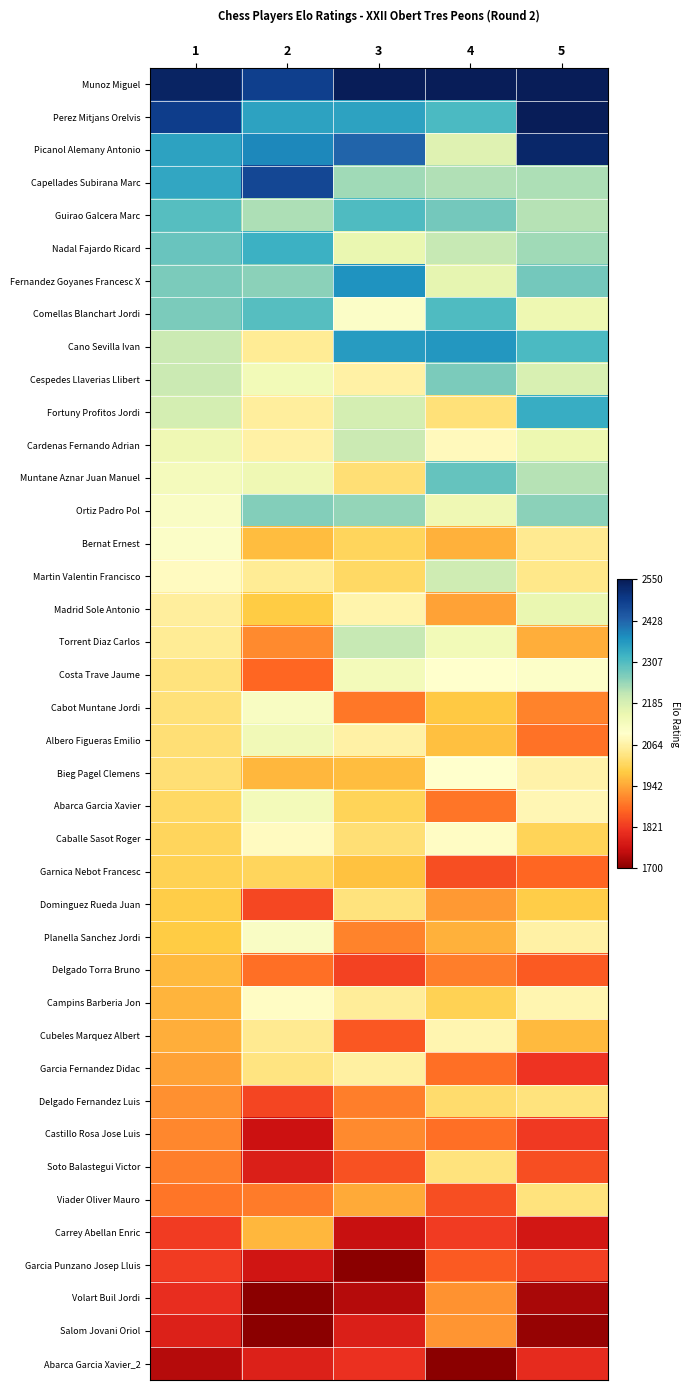

Rank the series by their maximum value, from lowest to highest.

Abarca Garcia Xavier_2, Garcia Punzano Josep Lluis, Castillo Rosa Jose Luis, Volart Buil Jordi, Salom Jovani Oriol, Carrey Abellan Enric, Delgado Torra Bruno, Garnica Nebot Francesc, Dominguez Rueda Juan, Viader Oliver Mauro, Delgado Fernandez Luis, Soto Balastegui Victor, Garcia Fernandez Didac, Cubeles Marquez Albert, Caballe Sasot Roger, Campins Barberia Jon, Bieg Pagel Clemens, Bernat Ernest, Planella Sanchez Jordi, Cabot Muntane Jordi, Costa Trave Jaume, Abarca Garcia Xavier, Albero Figueras Emilio, Madrid Sole Antonio, Martin Valentin Francisco, Cardenas Fernando Adrian, Torrent Diaz Carlos, Ortiz Padro Pol, Cespedes Llaverias Llibert, Muntane Aznar Juan Manuel, Comellas Blanchart Jordi, Guirao Galcera Marc, Nadal Fajardo Ricard, Fortuny Profitos Jordi, Cano Sevilla Ivan, Fernandez Goyanes Francesc X, Capellades Subirana Marc, Picanol Alemany Antonio, Perez Mitjans Orelvis, Munoz Miguel